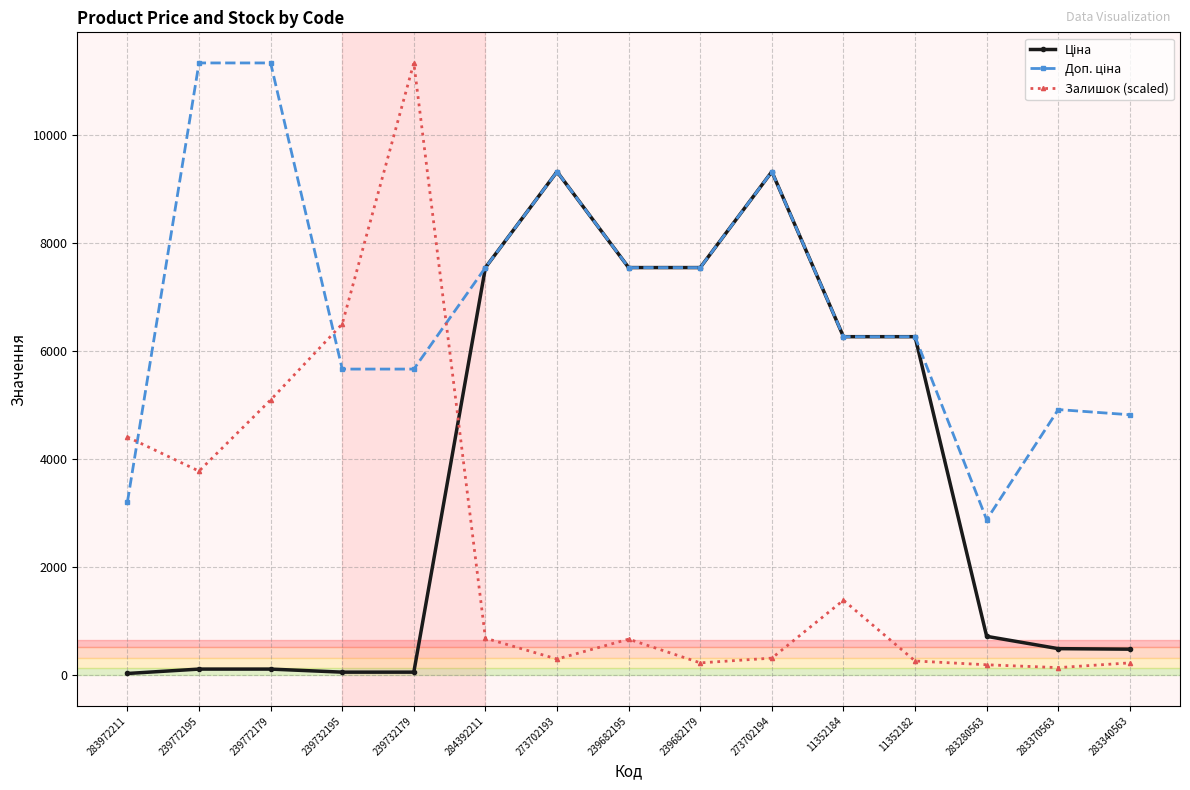

What is the difference between the highest and lowest values at 239772179?

11220.7